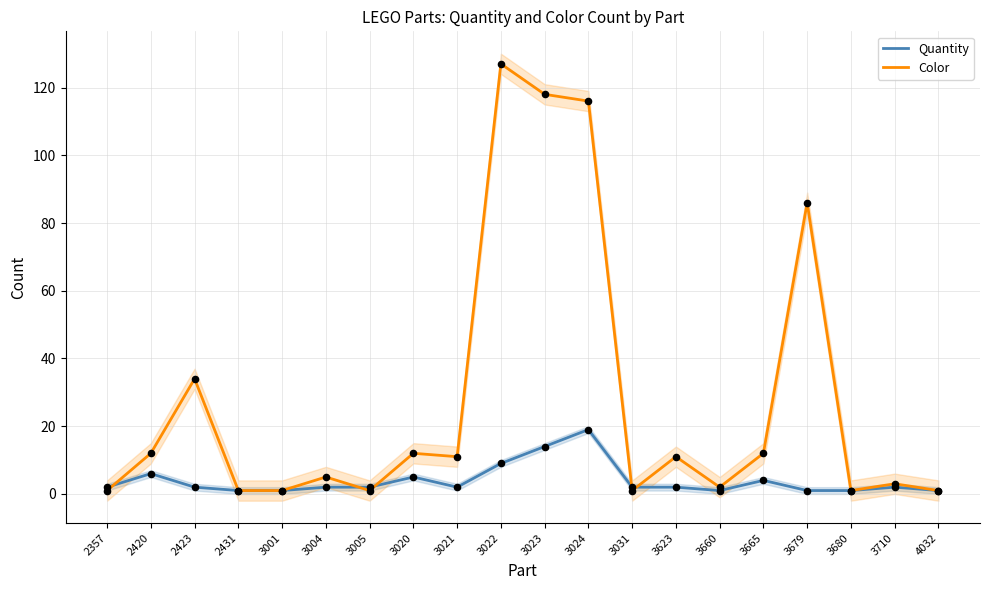

Which series has the largest total across all categories?

Color